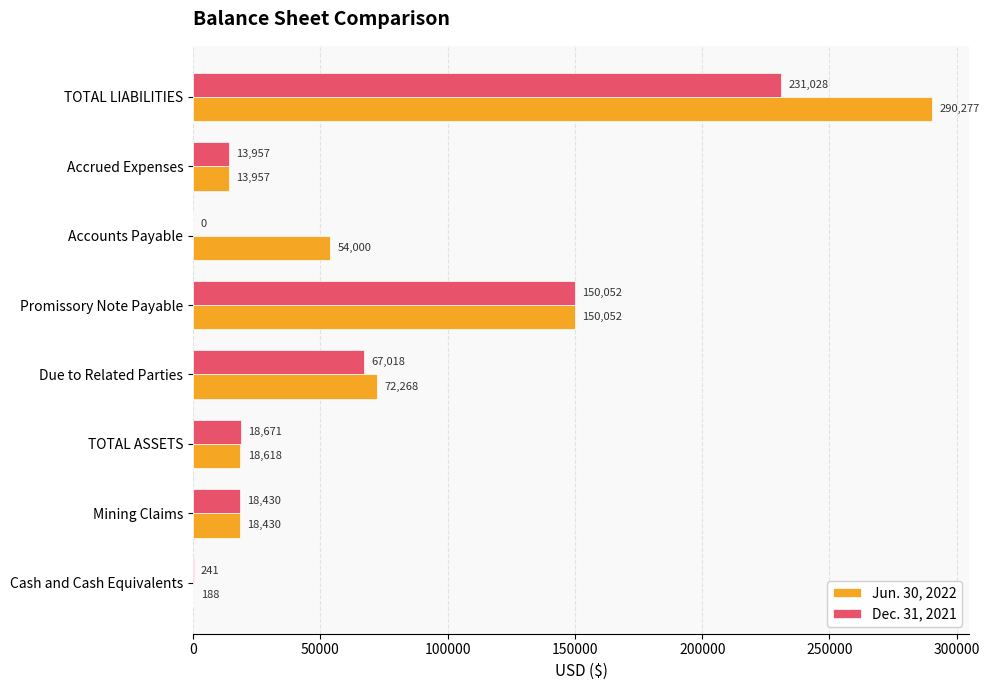

Read the Dec. 31, 2021 value at Cash and Cash Equivalents, to the nearest 100.

200